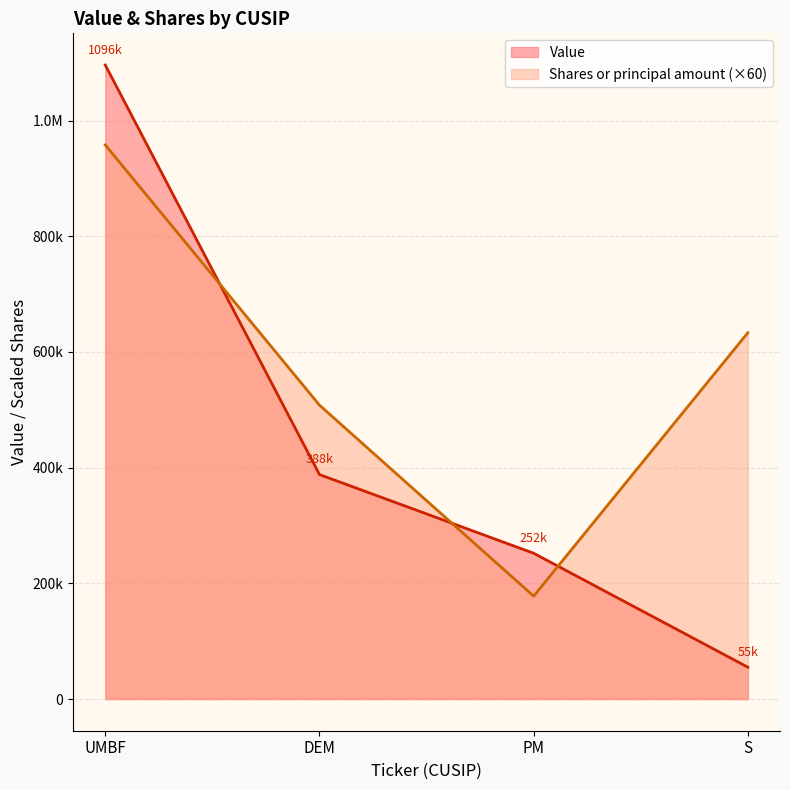

What value does the Shares or principal amount series have at DEM?

508020